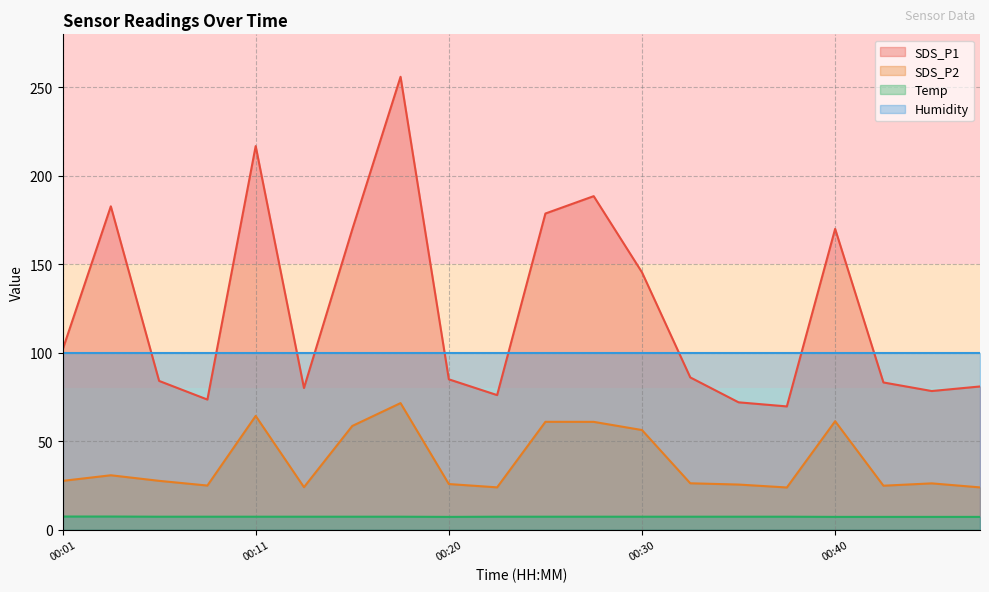

At which category does SDS_P2 reach its first local peak?

00:03